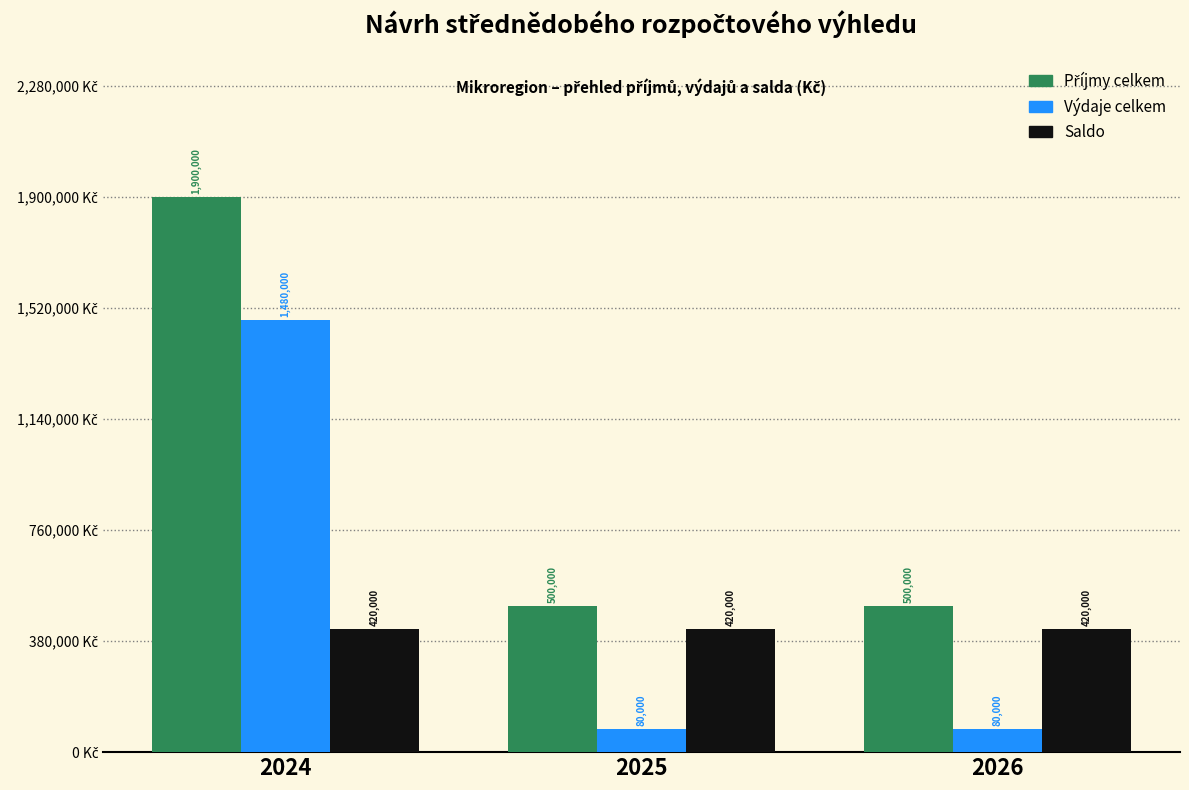

What is the average value of the Výdaje celkem series?

546667